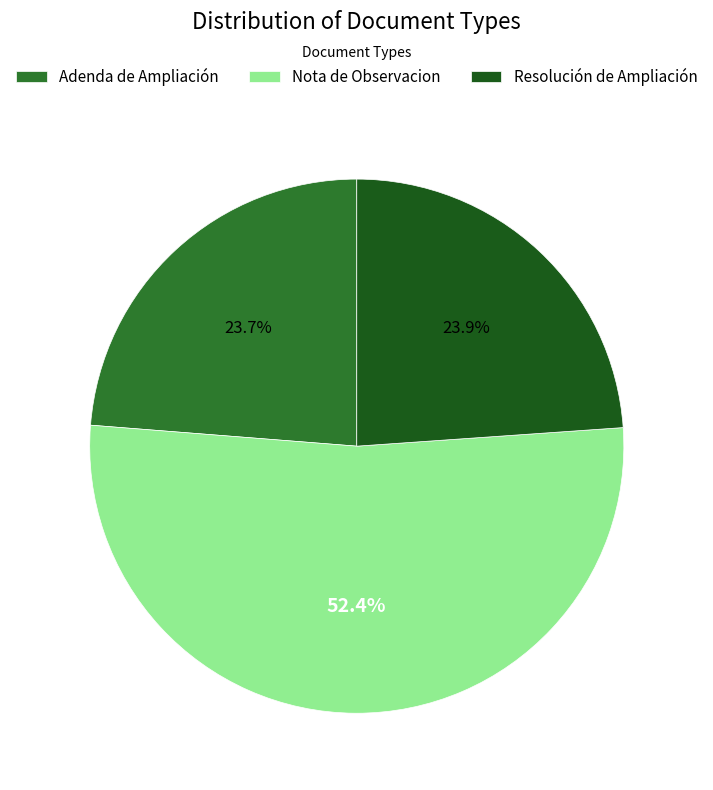

Which slice is the largest?

Nota de Observacion